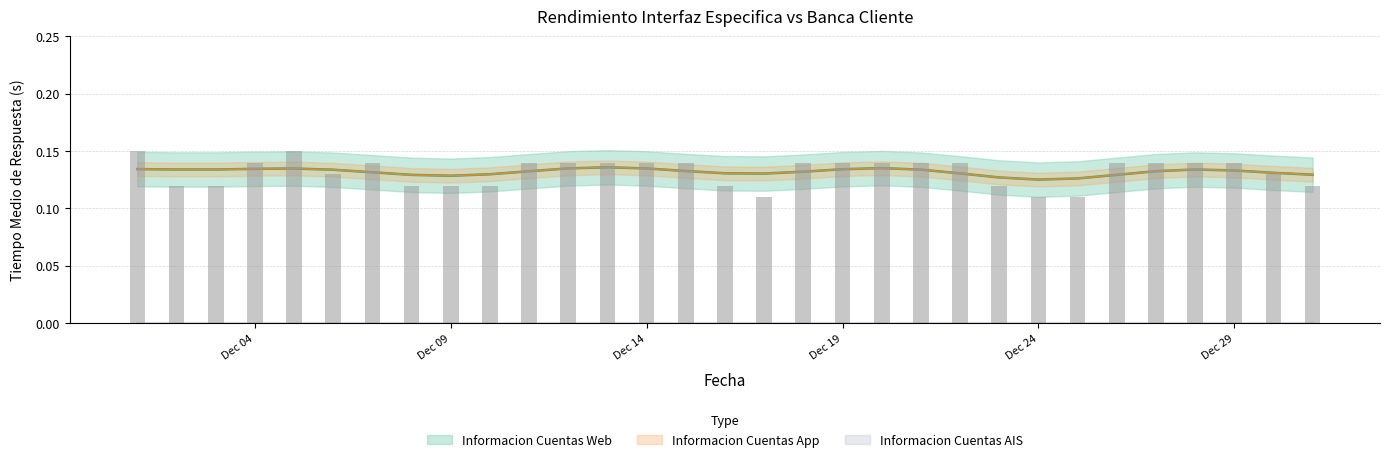

Reading right to left, list all the values displayed in this chart.

Informacion Cuentas Web: 2023-12-31=0.1	2023-12-30=0.1	2023-12-29=0.1	2023-12-28=0.1	2023-12-27=0.1	2023-12-26=0.1	2023-12-25=0.1	2023-12-24=0.1	2023-12-23=0.1	2023-12-22=0.1	2023-12-21=0.1	2023-12-20=0.1	2023-12-19=0.1	2023-12-18=0.1	2023-12-17=0.1	2023-12-16=0.1	2023-12-15=0.1	2023-12-14=0.1	2023-12-13=0.1	2023-12-12=0.1	2023-12-11=0.1	2023-12-10=0.1	2023-12-09=0.1	2023-12-08=0.1	2023-12-07=0.1	2023-12-06=0.1	2023-12-05=0.1	2023-12-04=0.1	2023-12-03=0.1	2023-12-02=0.1	2023-12-01=0.1
Informacion Cuentas App: 2023-12-31=0.1	2023-12-30=0.1	2023-12-29=0.1	2023-12-28=0.1	2023-12-27=0.1	2023-12-26=0.1	2023-12-25=0.1	2023-12-24=0.1	2023-12-23=0.1	2023-12-22=0.1	2023-12-21=0.1	2023-12-20=0.1	2023-12-19=0.1	2023-12-18=0.1	2023-12-17=0.1	2023-12-16=0.1	2023-12-15=0.1	2023-12-14=0.1	2023-12-13=0.1	2023-12-12=0.1	2023-12-11=0.1	2023-12-10=0.1	2023-12-09=0.1	2023-12-08=0.1	2023-12-07=0.1	2023-12-06=0.1	2023-12-05=0.1	2023-12-04=0.1	2023-12-03=0.1	2023-12-02=0.1	2023-12-01=0.1
Informacion Cuentas AIS: 2023-12-31=0.0	2023-12-30=0.0	2023-12-29=0.0	2023-12-28=0.0	2023-12-27=0.0	2023-12-26=0.0	2023-12-25=0.0	2023-12-24=0.0	2023-12-23=0.0	2023-12-22=0.0	2023-12-21=0.0	2023-12-20=0.0	2023-12-19=0.0	2023-12-18=0.0	2023-12-17=0.0	2023-12-16=0.0	2023-12-15=0.0	2023-12-14=0.0	2023-12-13=0.0	2023-12-12=0.0	2023-12-11=0.0	2023-12-10=0.0	2023-12-09=0.0	2023-12-08=0.0	2023-12-07=0.0	2023-12-06=0.0	2023-12-05=0.0	2023-12-04=0.0	2023-12-03=0.0	2023-12-02=0.0	2023-12-01=0.0